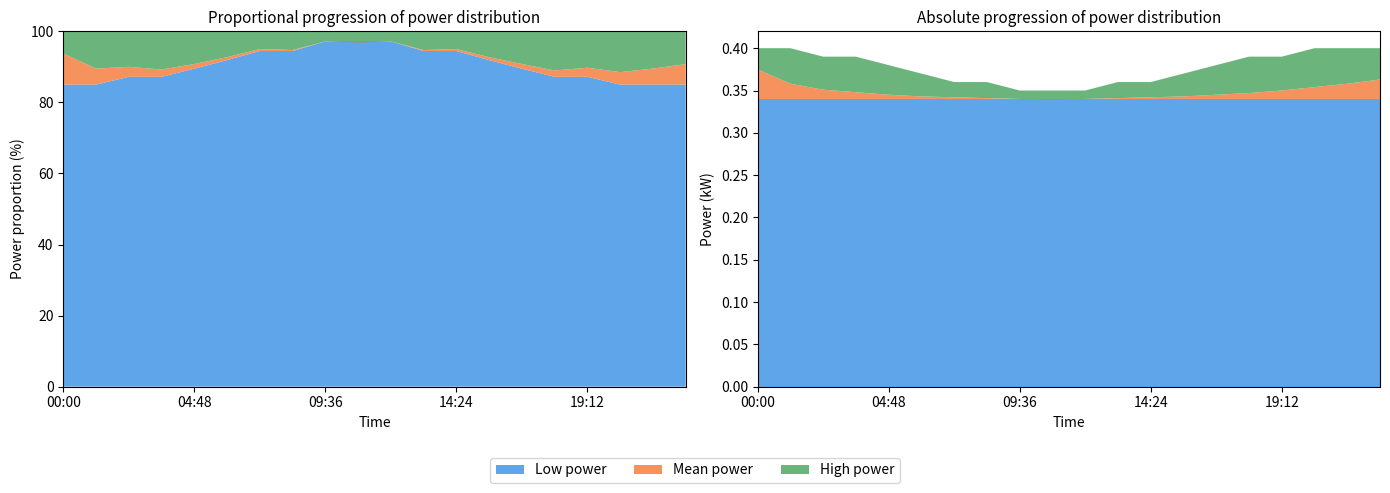

Reading left to right, extract all data points from this chart.

power_mean: 0.4	0.4	0.4	0.3	0.3	0.3	0.3	0.3	0.3	0.3	0.3	0.3	0.3	0.3	0.3	0.3	0.3	0.4	0.4	0.4
power_high: 0.4	0.4	0.4	0.4	0.4	0.4	0.4	0.4	0.3	0.3	0.3	0.4	0.4	0.4	0.4	0.4	0.4	0.4	0.4	0.4
power_low: 0.3	0.3	0.3	0.3	0.3	0.3	0.3	0.3	0.3	0.3	0.3	0.3	0.3	0.3	0.3	0.3	0.3	0.3	0.3	0.3